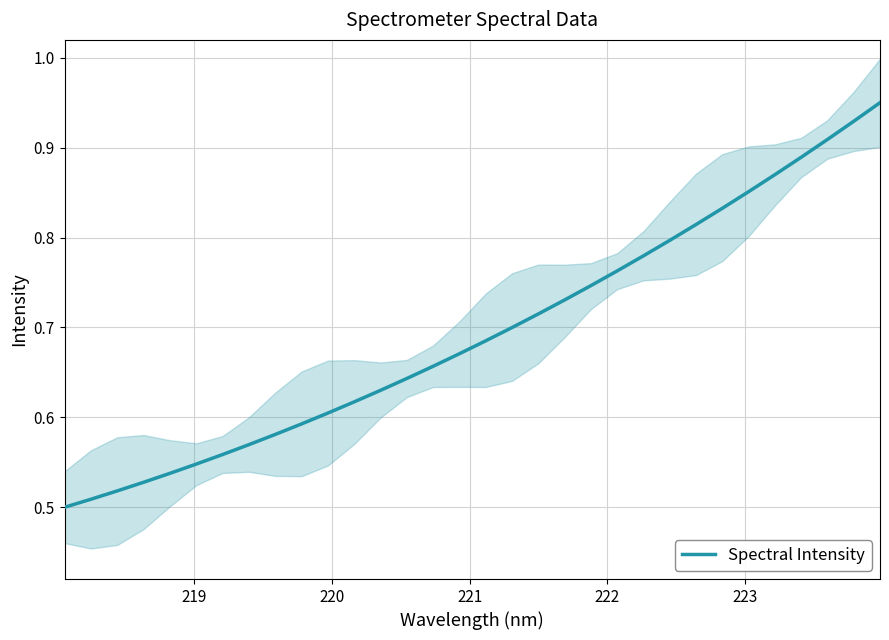

Reading left to right, list all the values displayed in this chart.

0.5	0.5	0.5	0.5	0.5	0.5	0.6	0.6	0.6	0.6	0.6	0.6	0.6	0.6	0.7	0.7	0.7	0.7	0.7	0.7	0.7	0.8	0.8	0.8	0.8	0.8	0.9	0.9	0.9	0.9	0.9	1.0